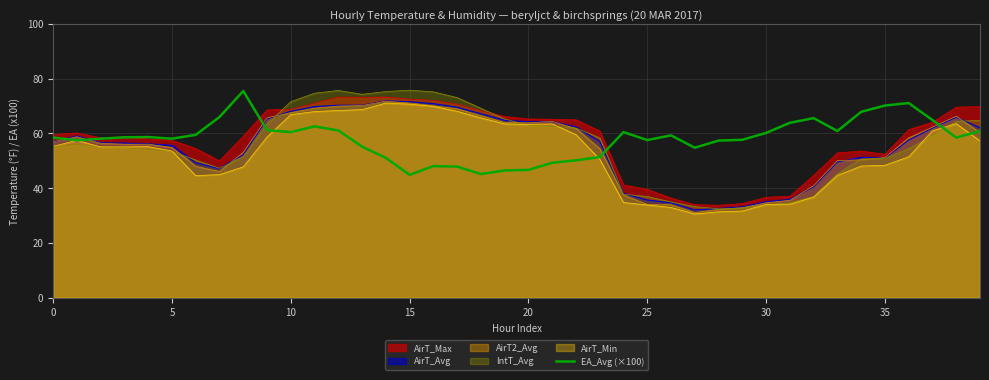

The chart shows a value of 58.5 at 0. True or false?

True